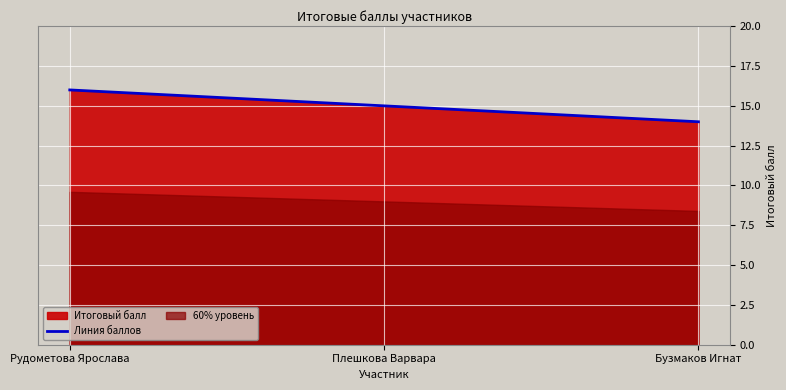

What is the difference between the maximum and second lowest values?

1